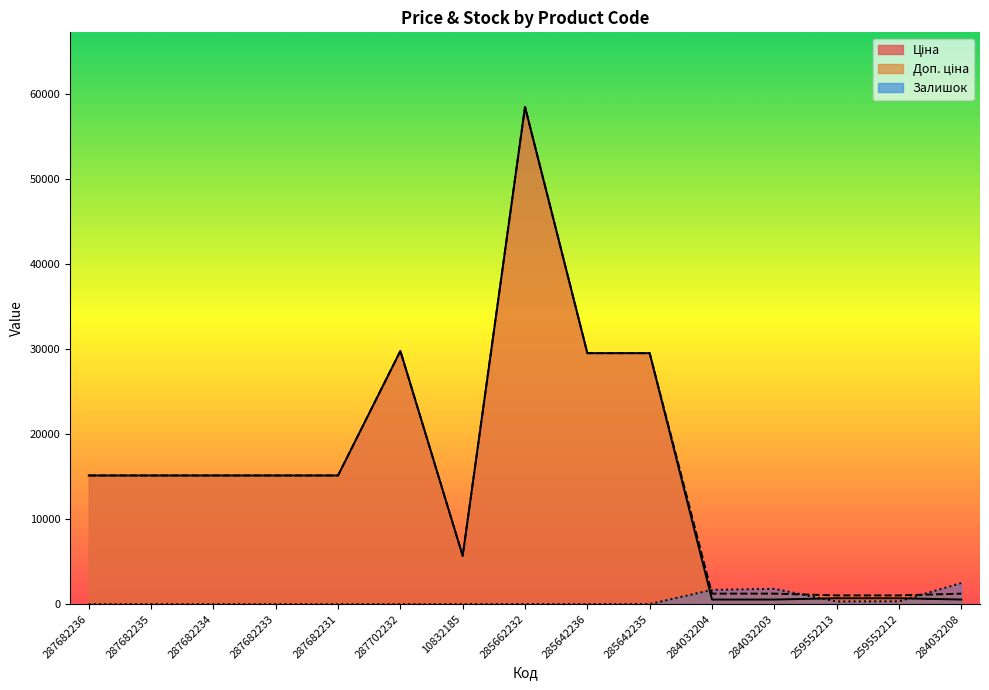

What is the difference between the maximum and minimum values in the Ціна series?

57887.5